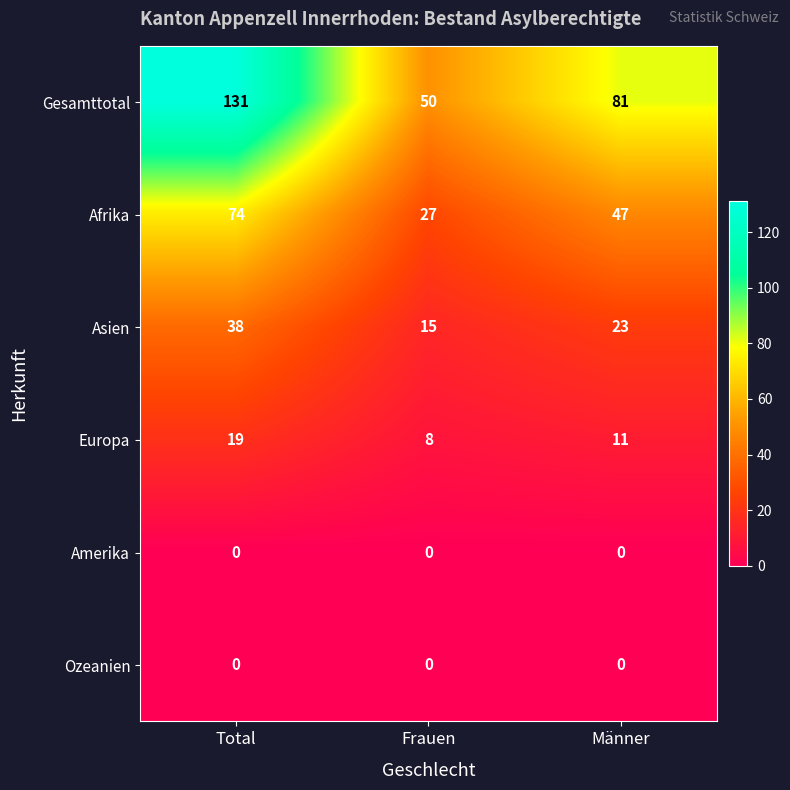

Is it true that Gesamttotal equals 50 at Frauen?

True